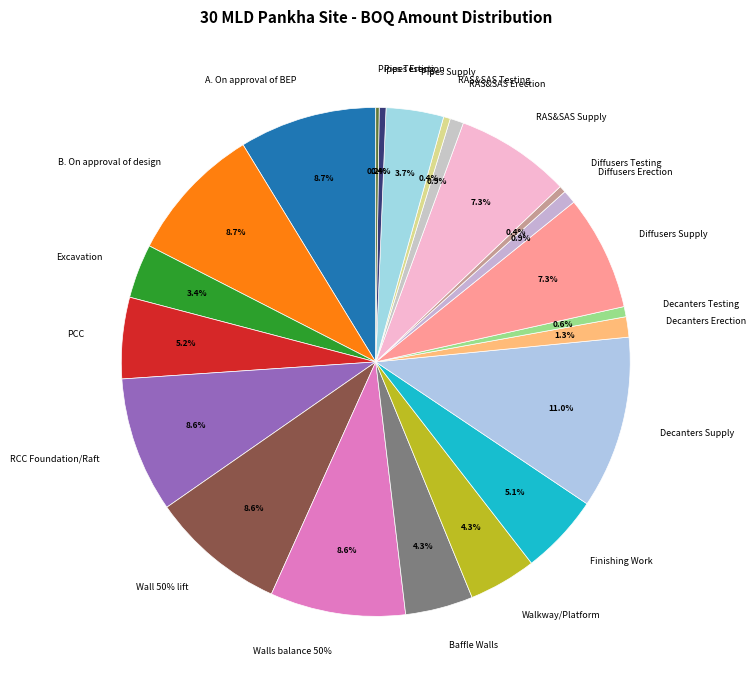

What portion of the pie excludes Pipes Supply?

96.3%